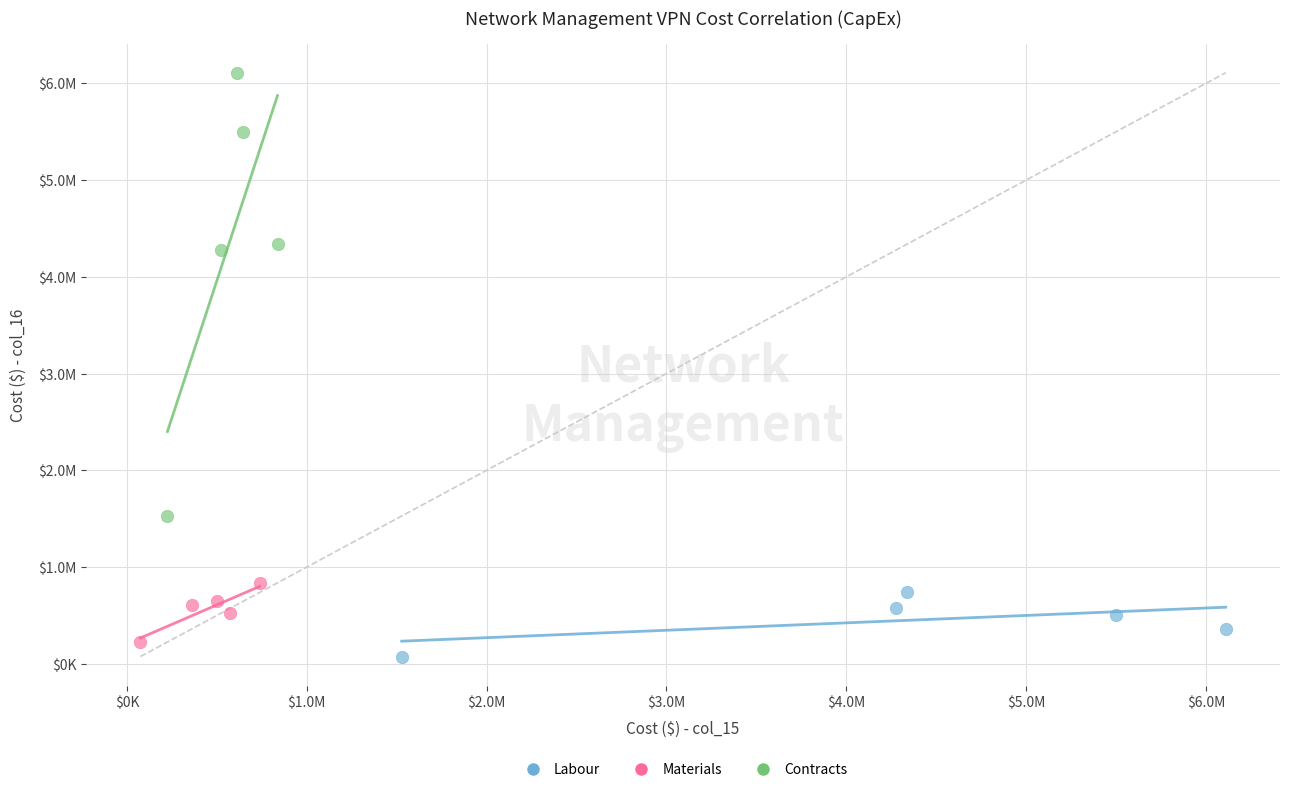

Which series has the largest Y range (max minus min)?

Contracts